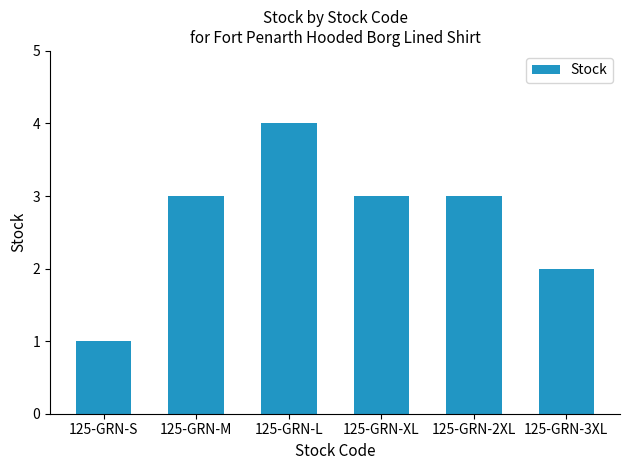

Which label corresponds to the largest value in the chart?

125-GRN-L